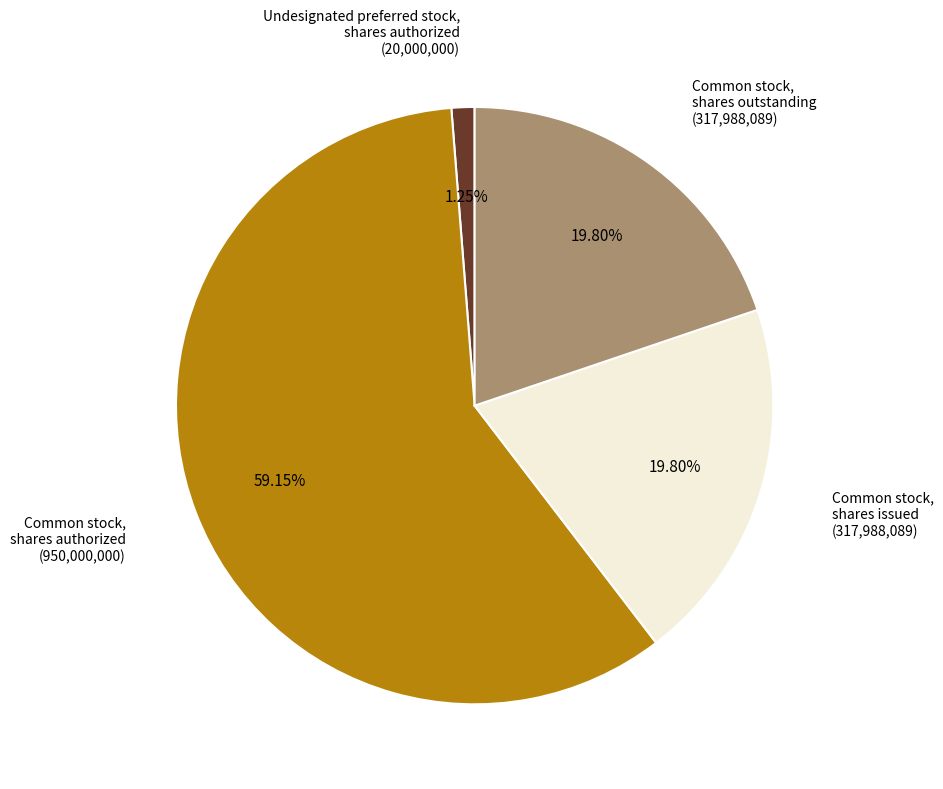

Which category has the biggest portion of the pie?

Common stock, shares authorized